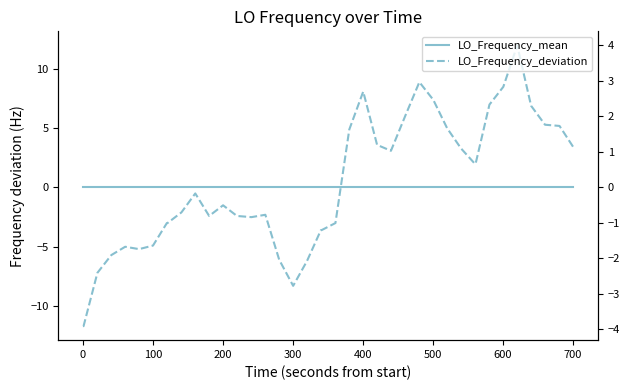

Which series has the largest total across all categories?

LO_Frequency_deviation